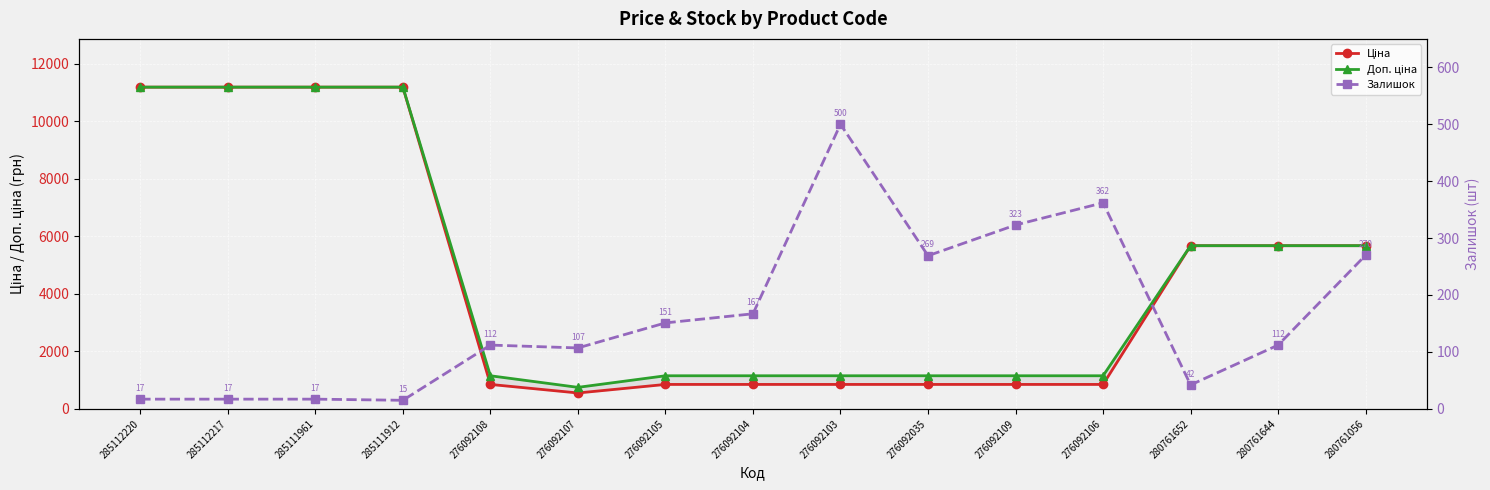

What is the difference between the second highest and second lowest values in the Доп. ціна series?

10038.4